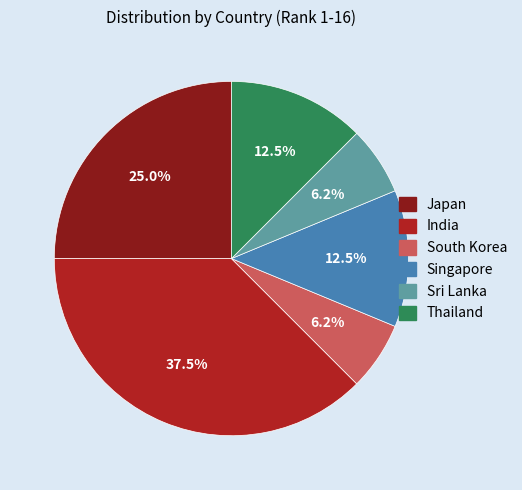

To the nearest percent, what is the difference between the India and Singapore slice percentages?

25%